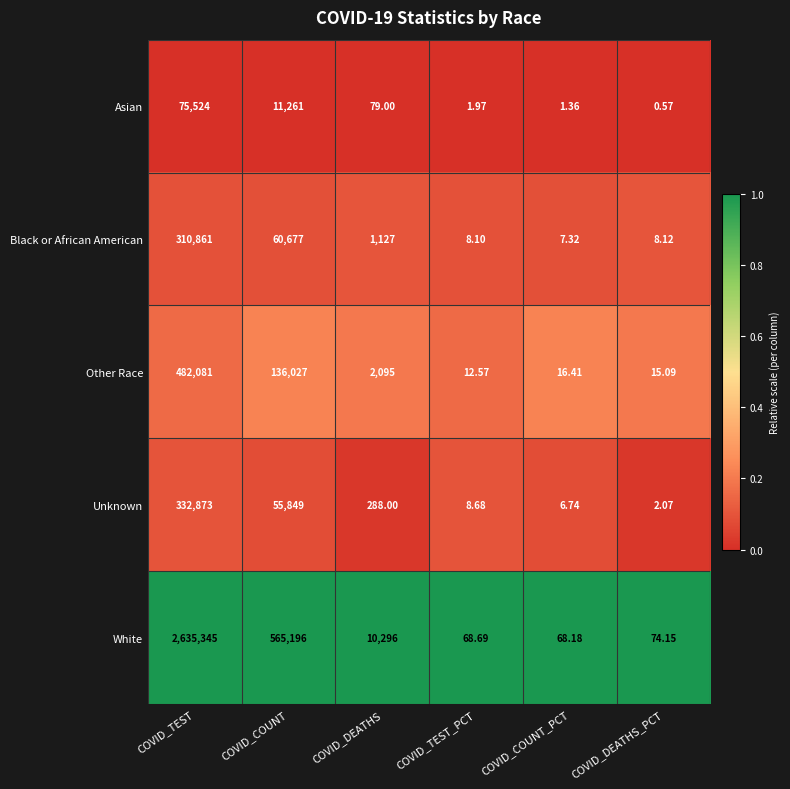

What is the total value across all series at COVID_DEATHS?

13885.0